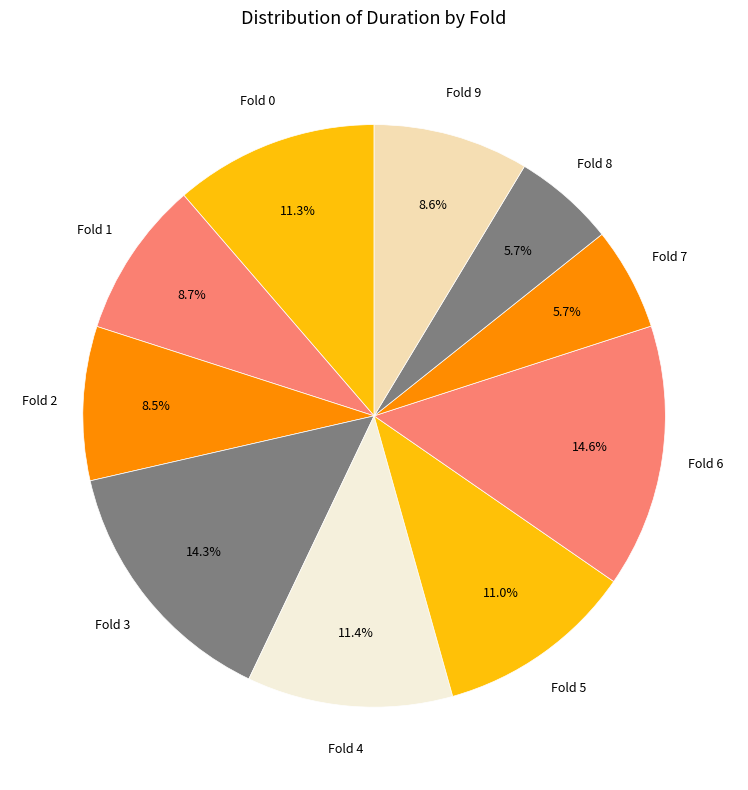

Is there a majority slice in this chart?

No